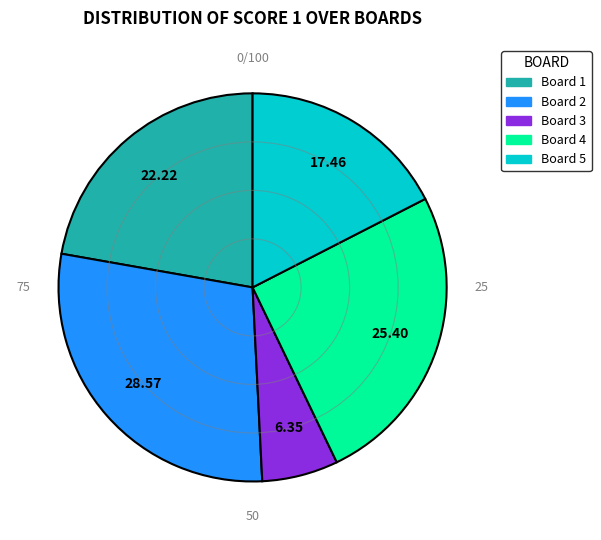

Is there a majority slice in this chart?

No